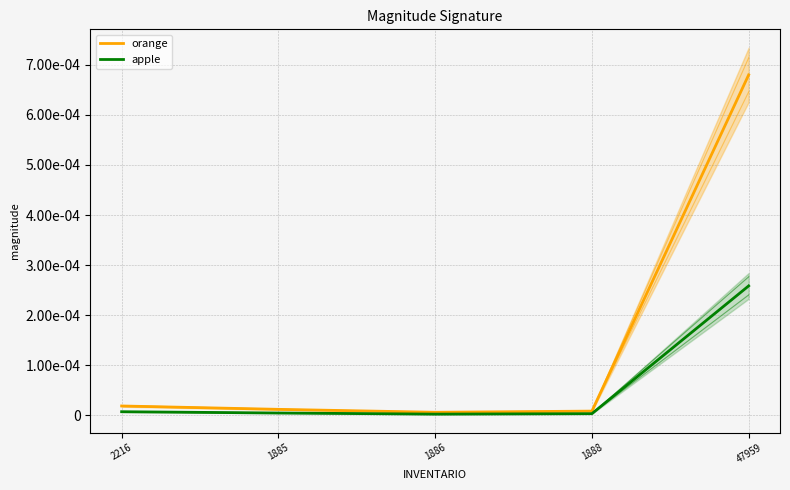

Which label corresponds to the largest value in the chart?

47959